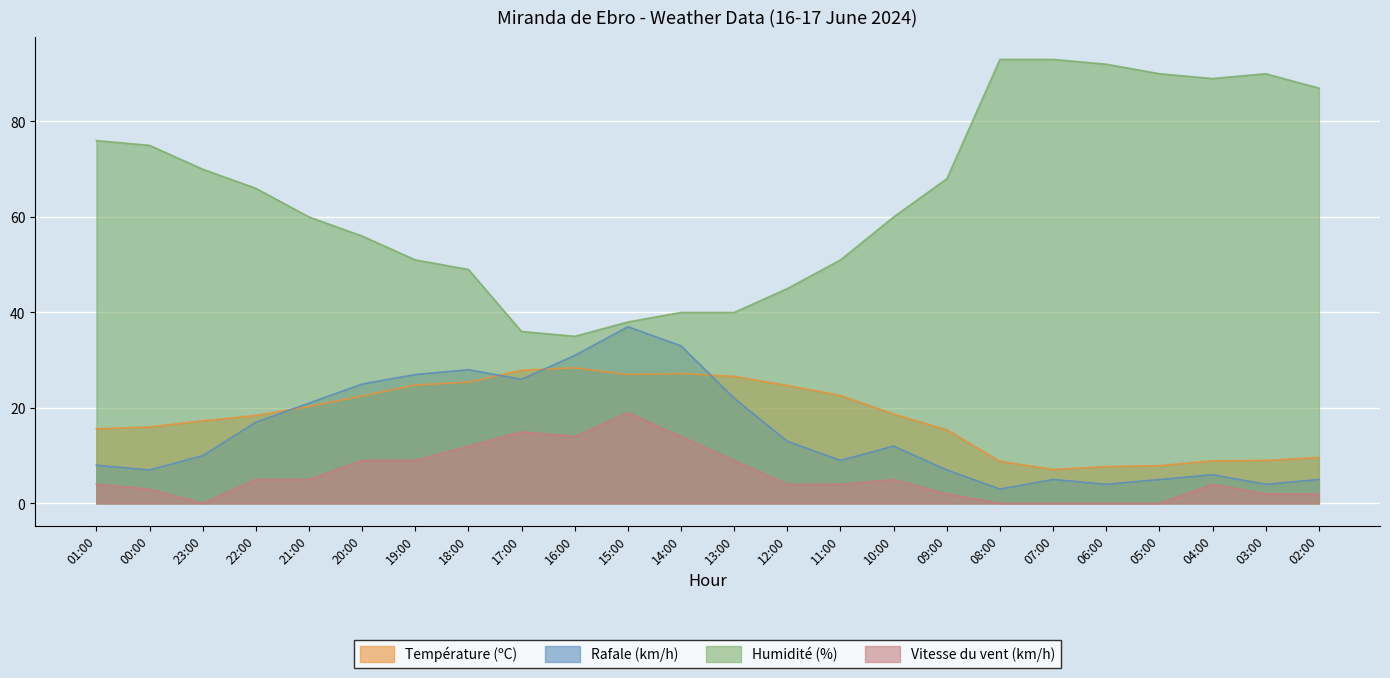

What is the label of the 14th point from the right?

15:00